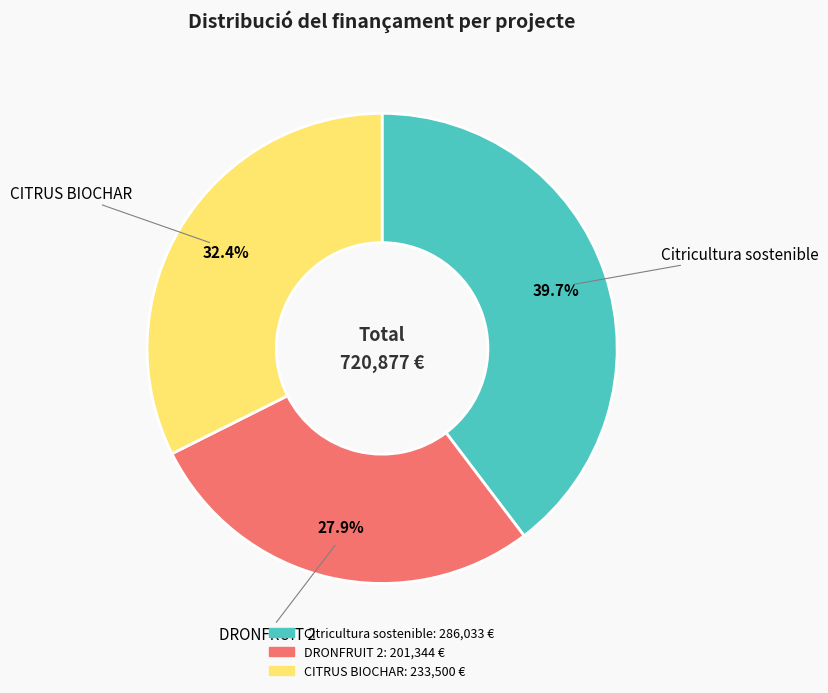

How many slices are in this pie chart?

3